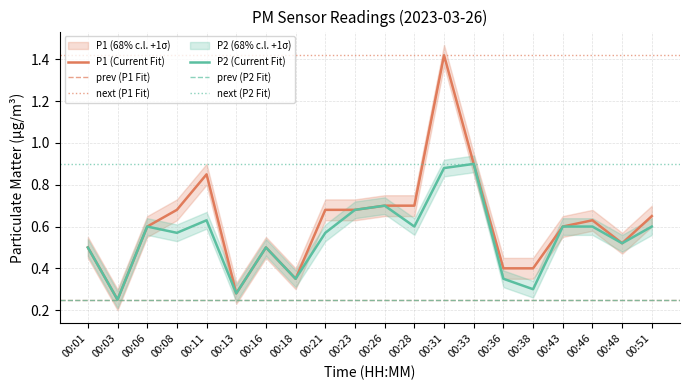

How many interior local valleys does the P1 series have?

4